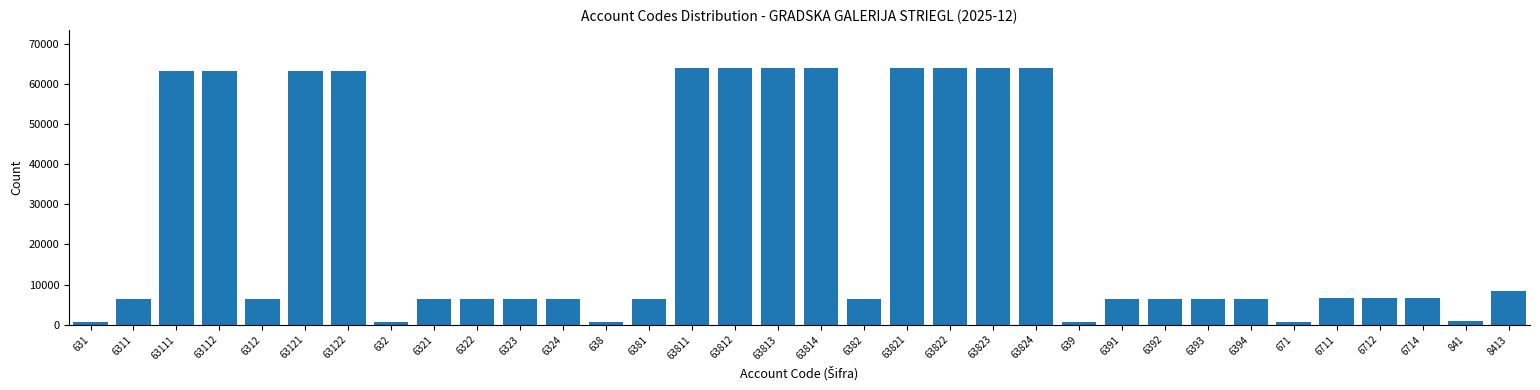

At which label is the value closest to 32227?

8413